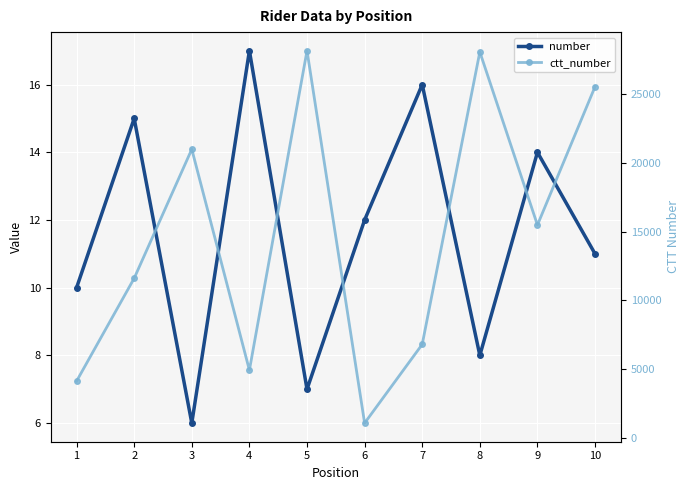

Is it true that number equals 10 at 1?

True